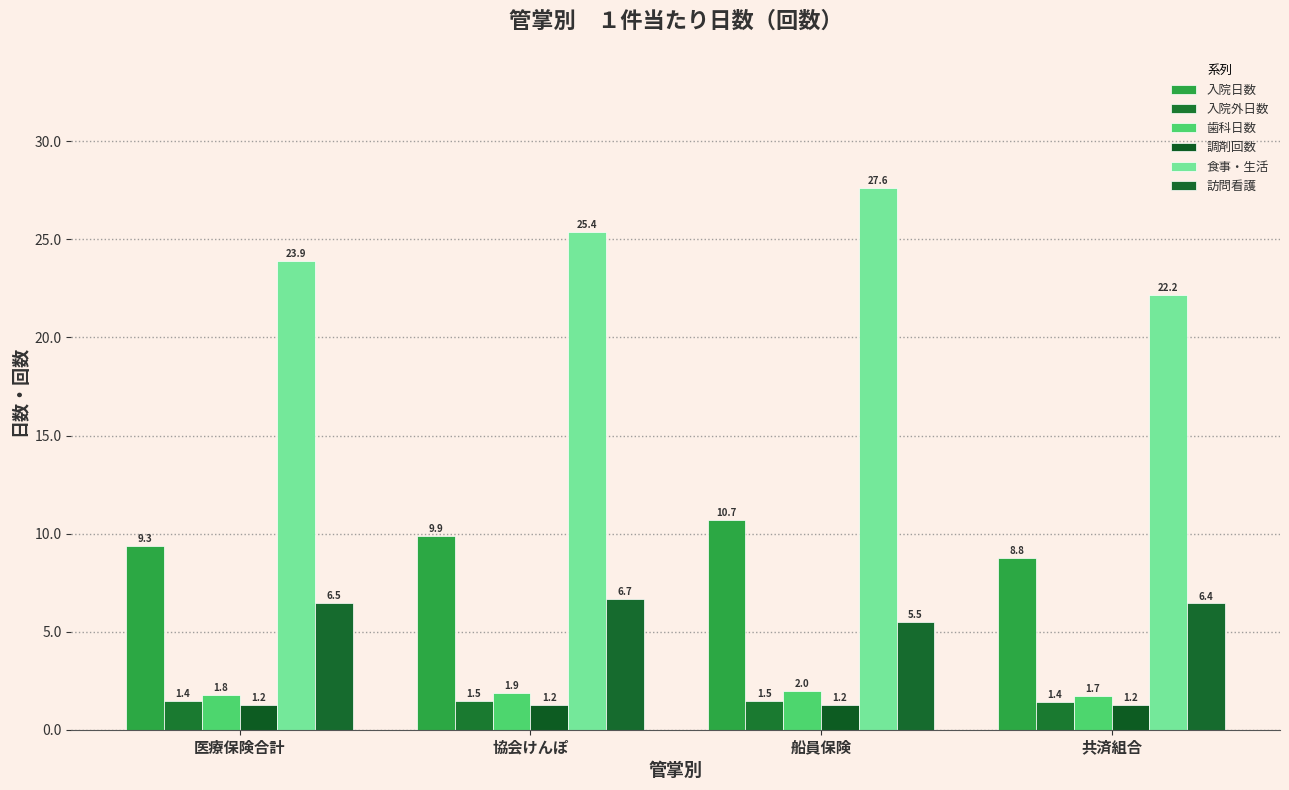

What is the label of the 3rd bar from the right?

協会けんぽ